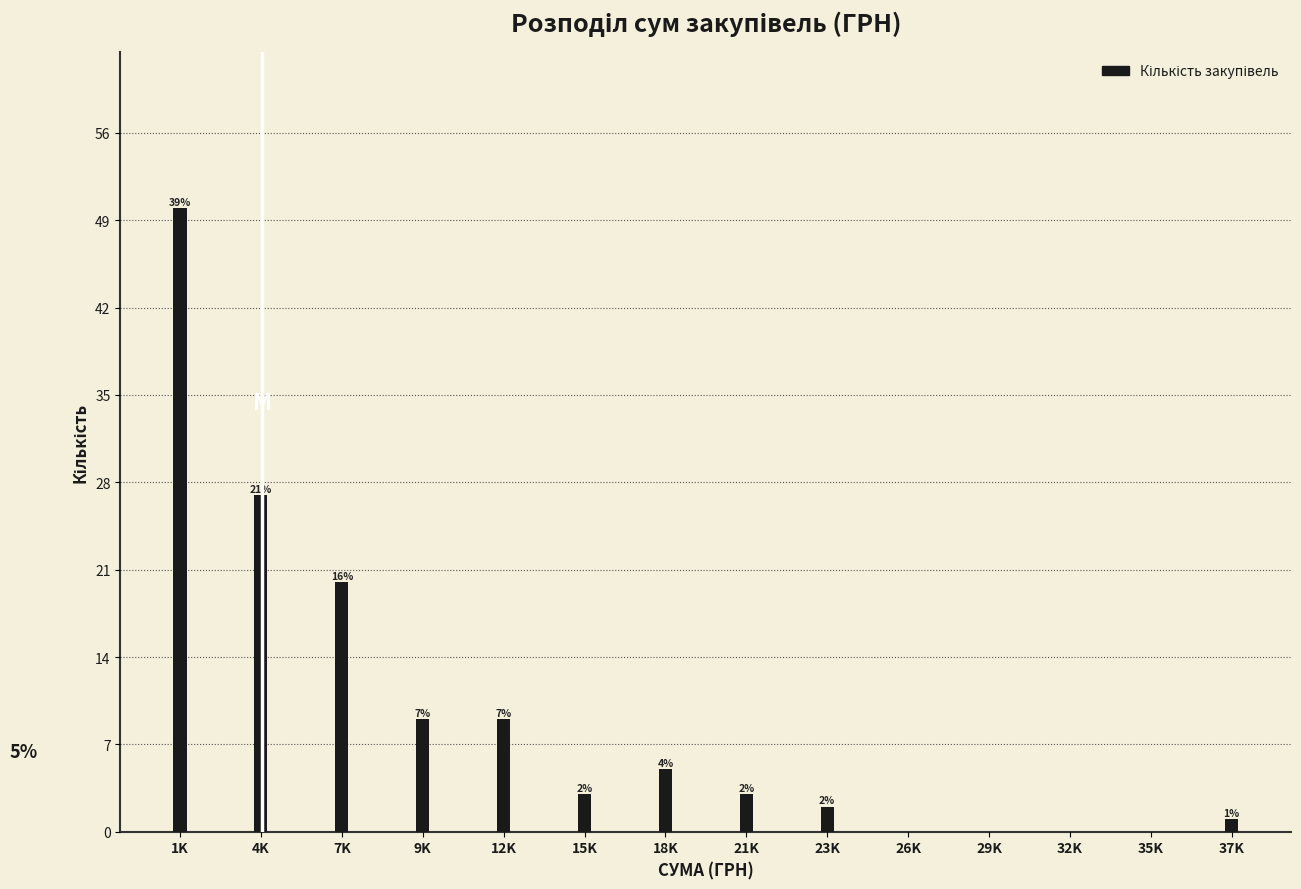

Are the bars horizontal?

No